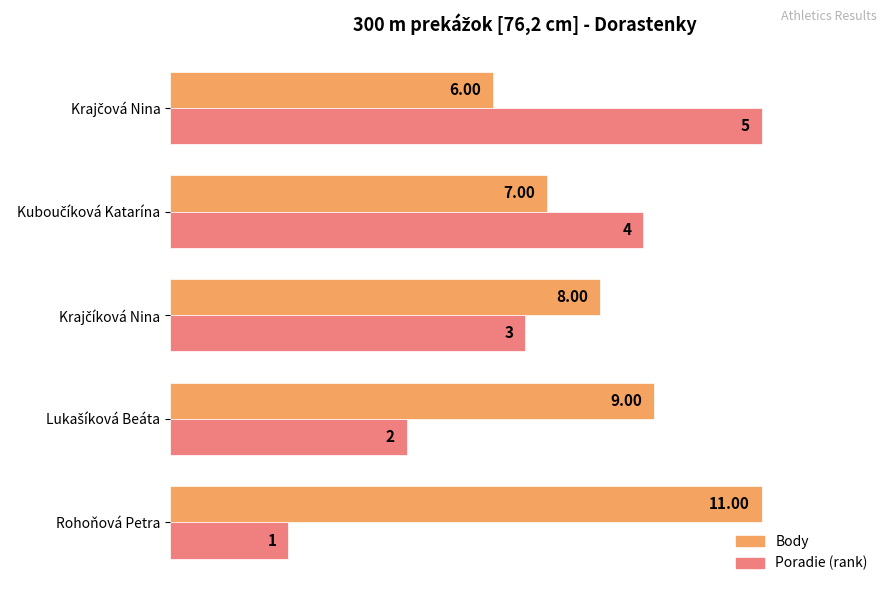

Count the number of data series in this chart.

2